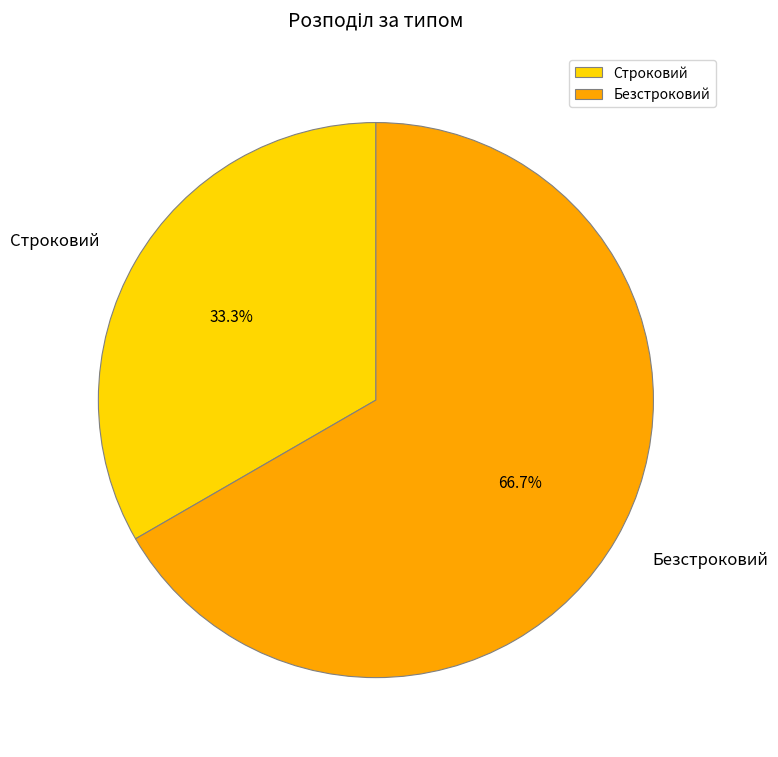

Rank the categories by value from highest to lowest.

Безстроковий, Строковий